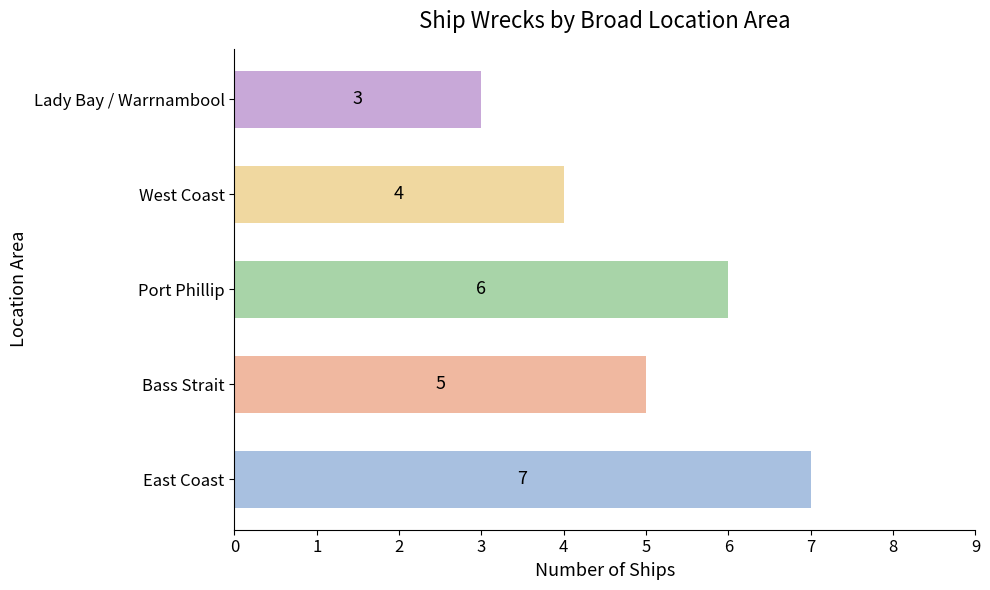

The chart shows a value of 6 at Port Phillip. True or false?

True